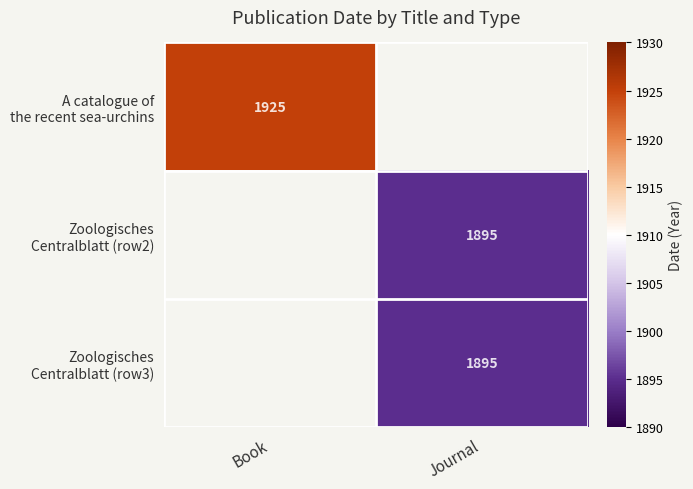

Which has a higher value, Journal or Book?

Book